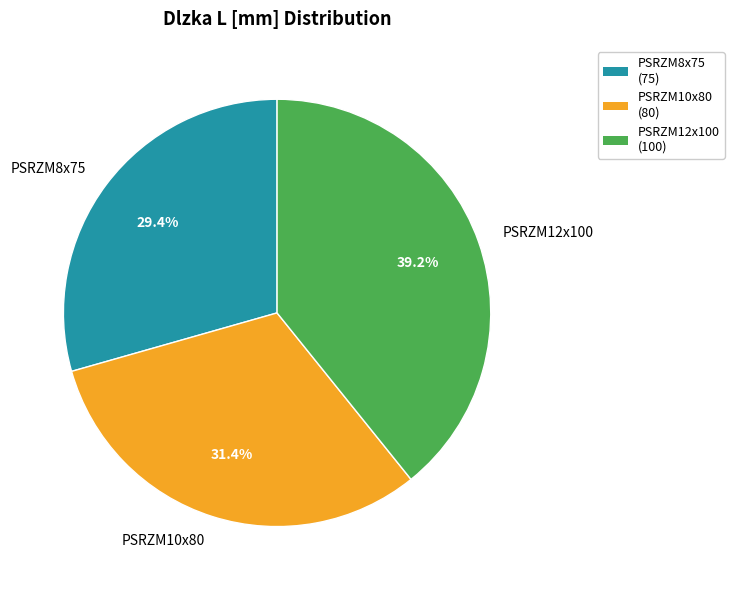

What is the smallest slice in the pie chart?

PSRZM8x75